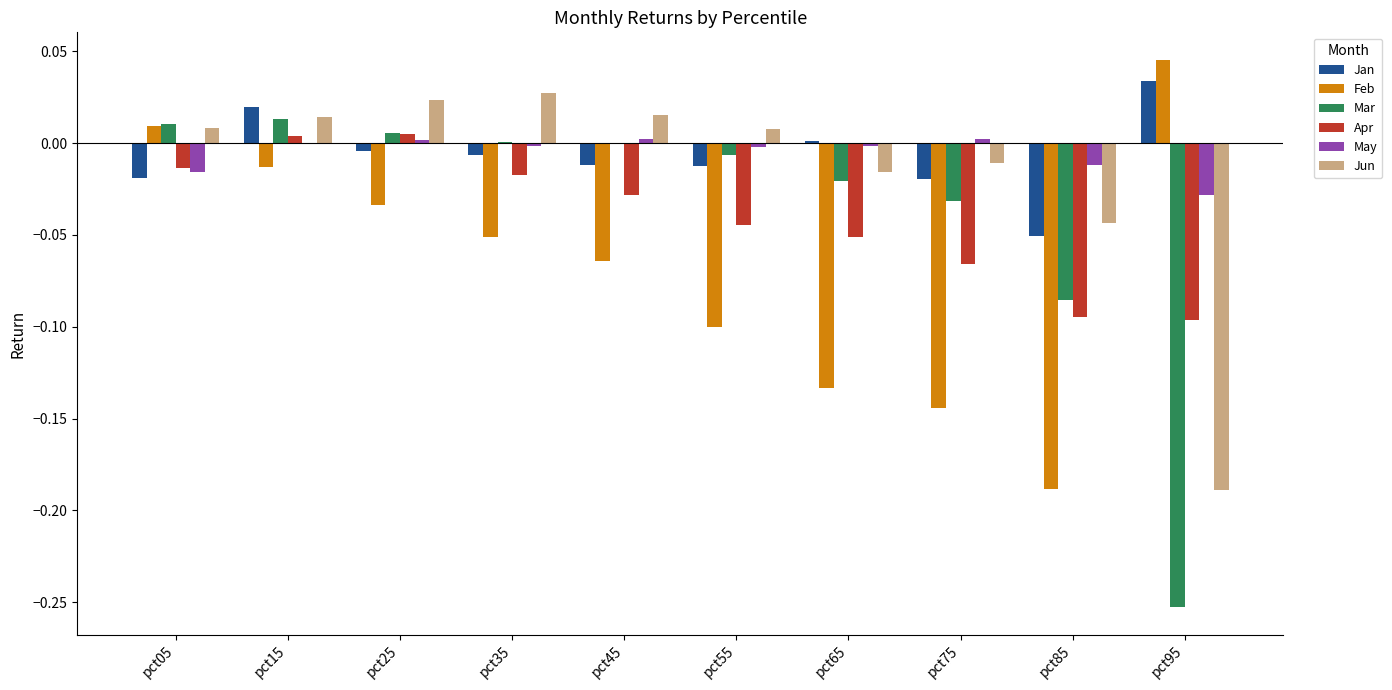

Where does the Jun series first go above 0?

pct05